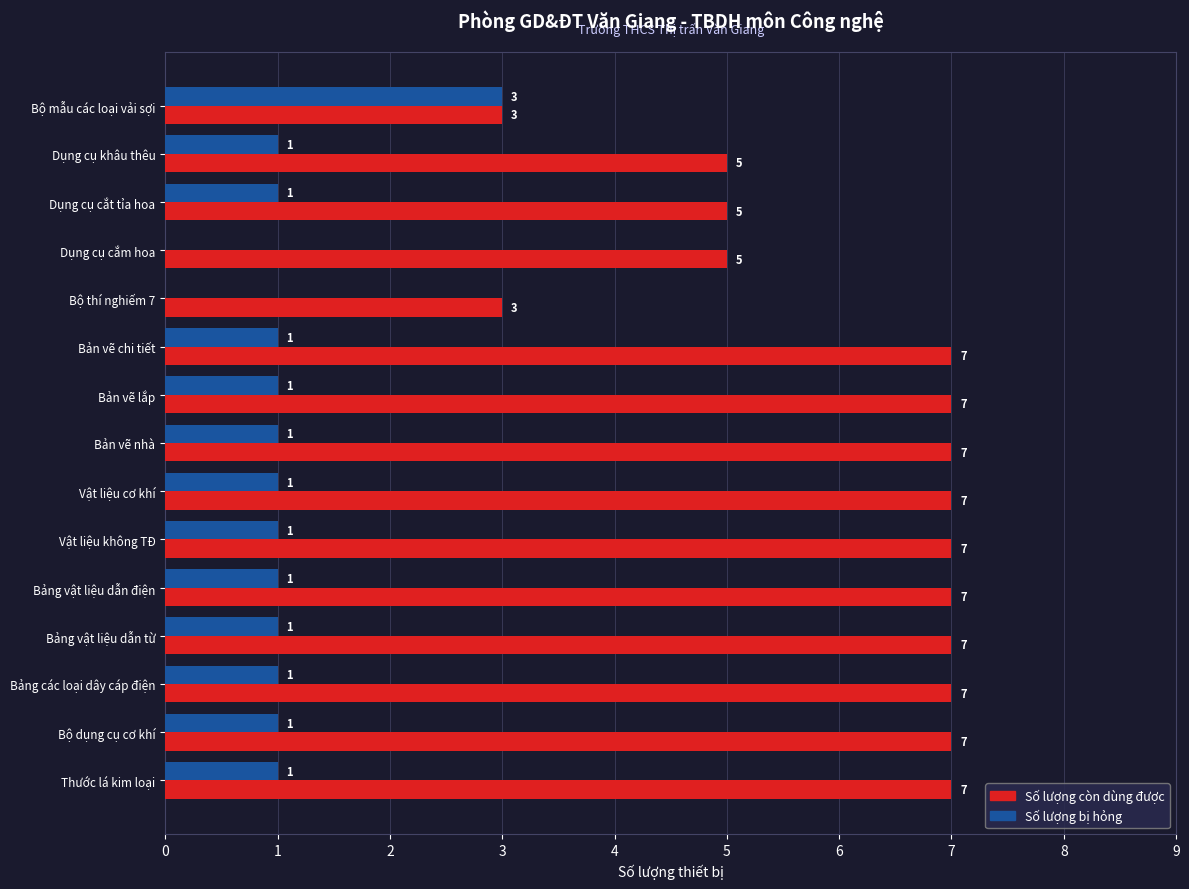

What is the sum of all Số lượng bị hỏng values?

15